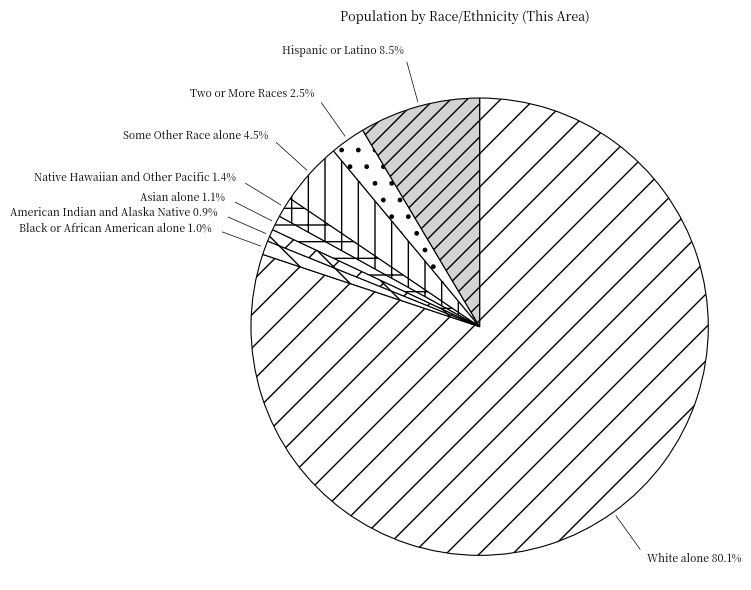

To the nearest percent, what portion does White alone represent?

80%